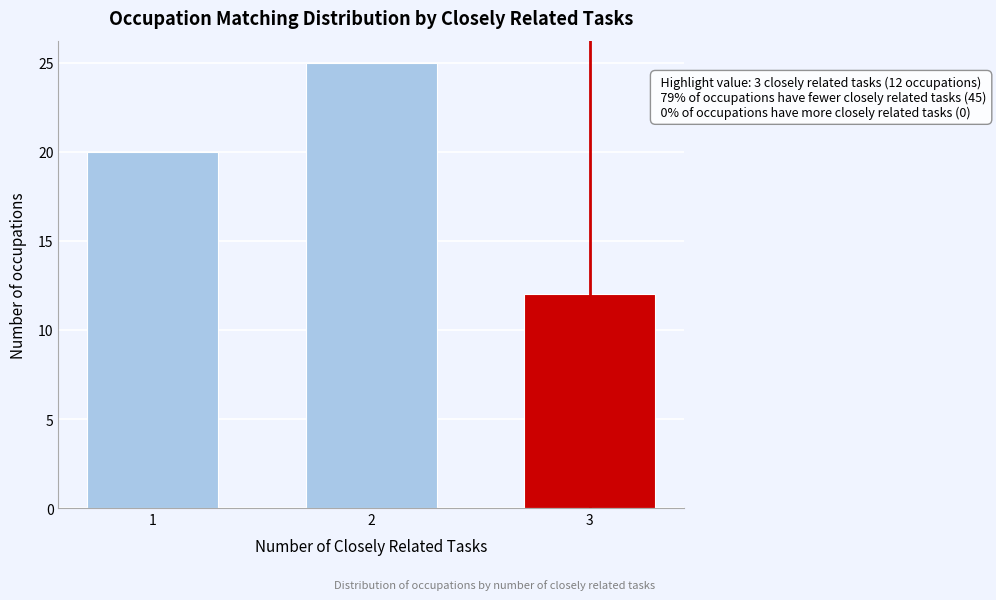

Reading left to right, extract all data points from this chart.

20	25	12